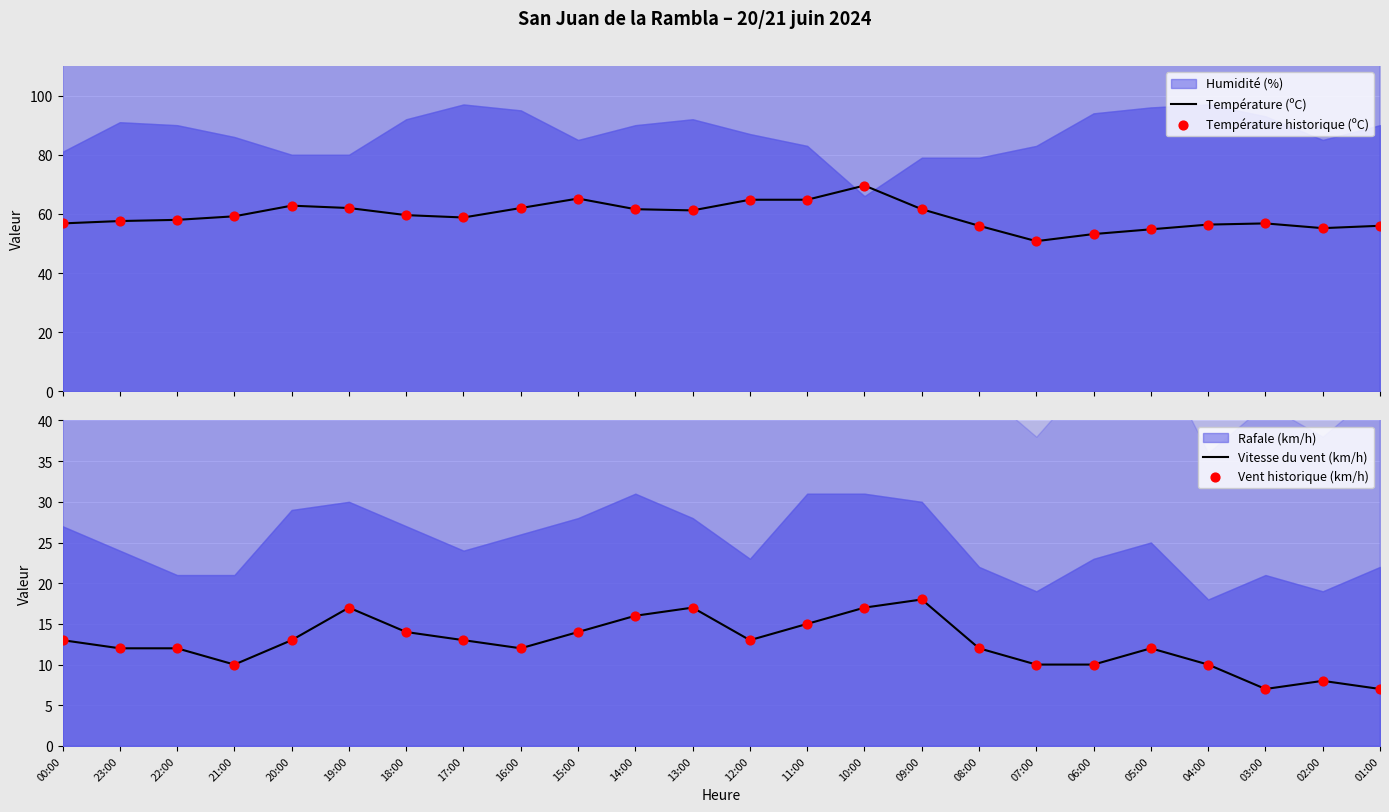

What is the highest value of the Température (ºC) series?

69.6